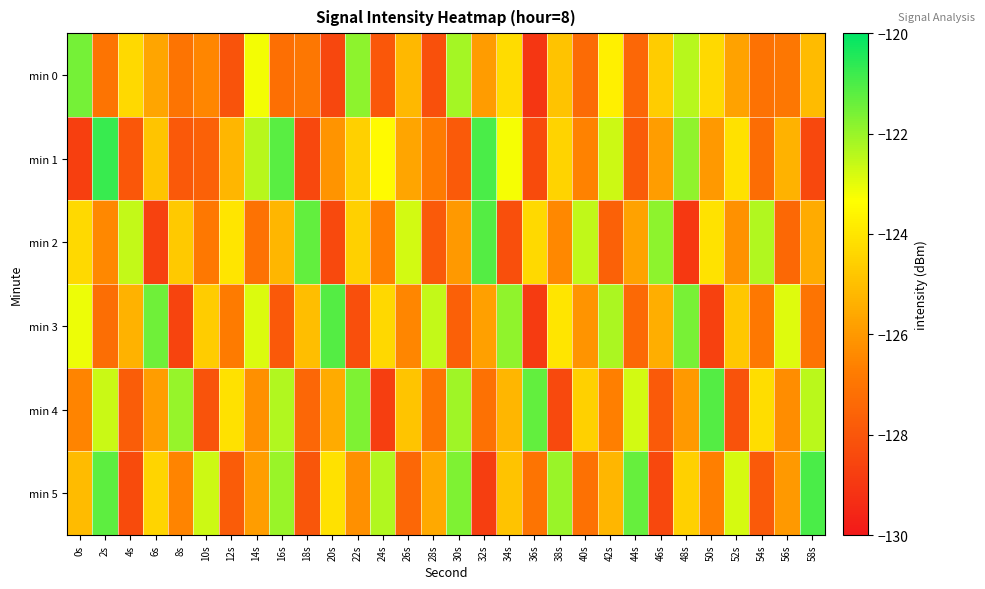

What is the smallest value displayed?

-129.0